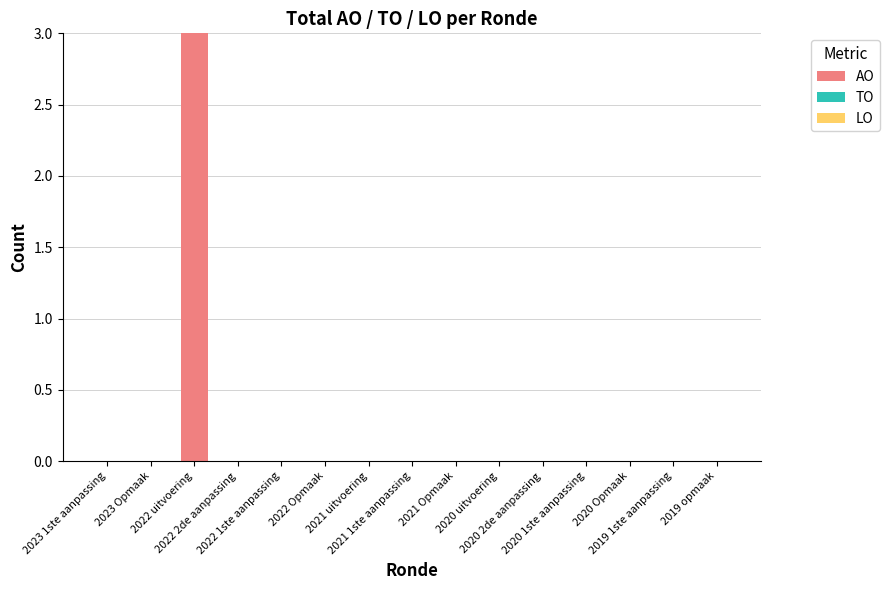

What is the sum of all values?

3